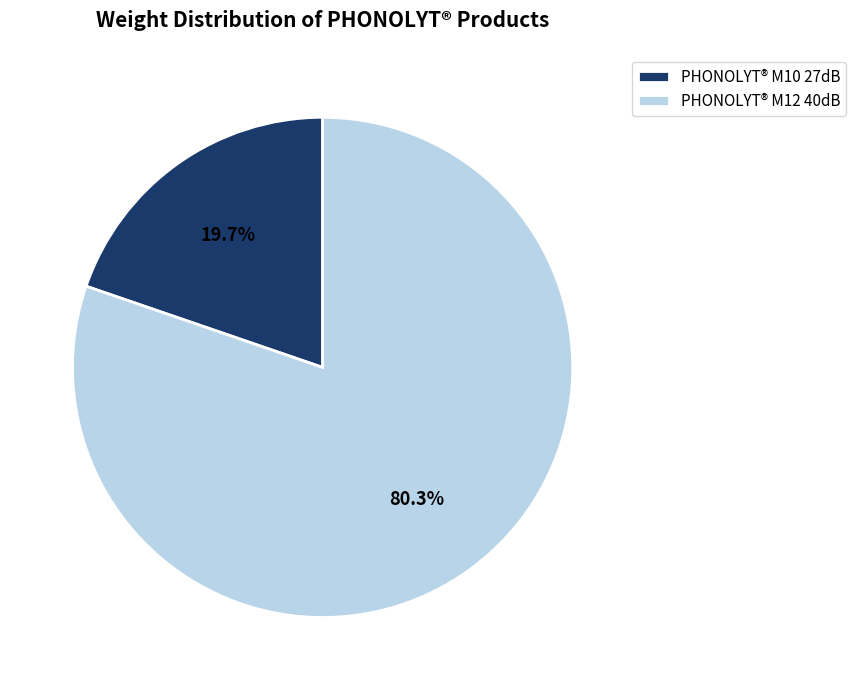

What percentage is the PHONOLYT® M12 40dB slice, to the nearest percent?

80%